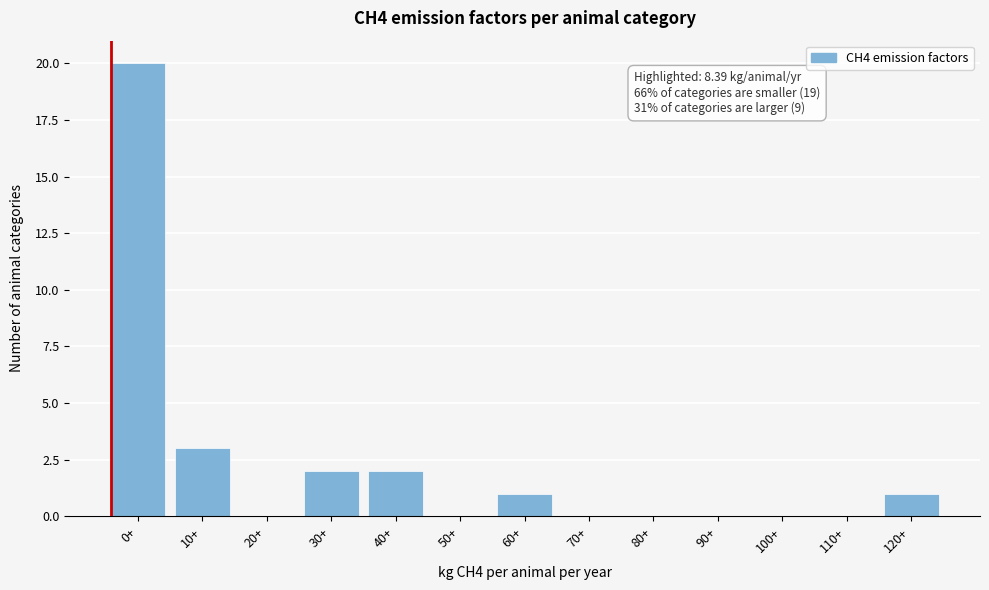

Reading left to right, transcribe all the data shown in this chart.

0+=20	10+=3	20+=0	30+=2	40+=2	50+=0	60+=1	70+=0	80+=0	90+=0	100+=0	110+=0	120+=1